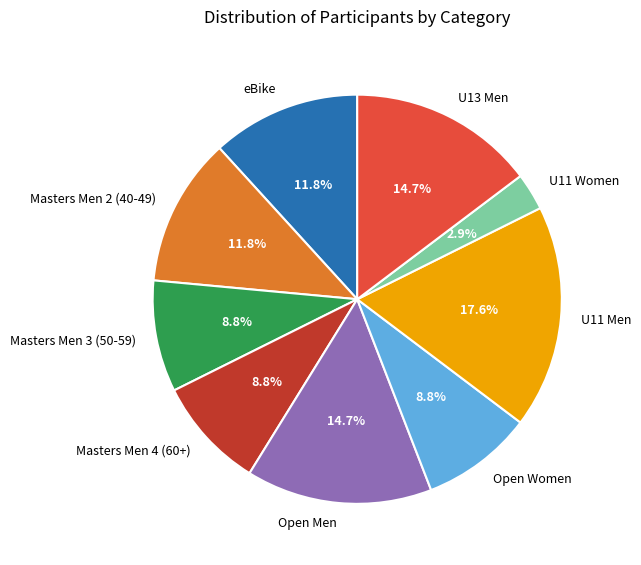

What is the smallest slice in the pie chart?

U11 Women